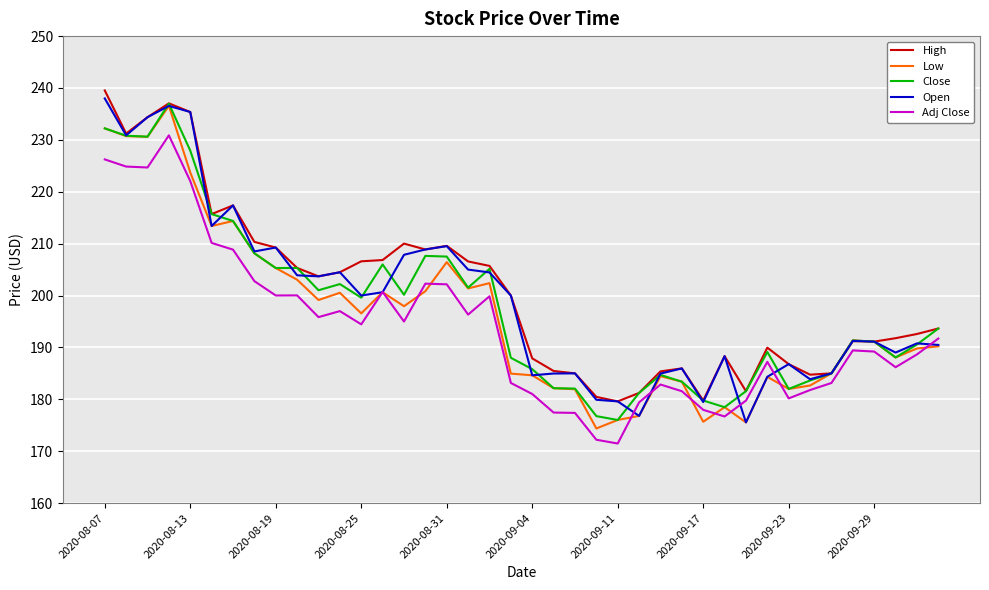

What is the greatest value displayed?

239.5